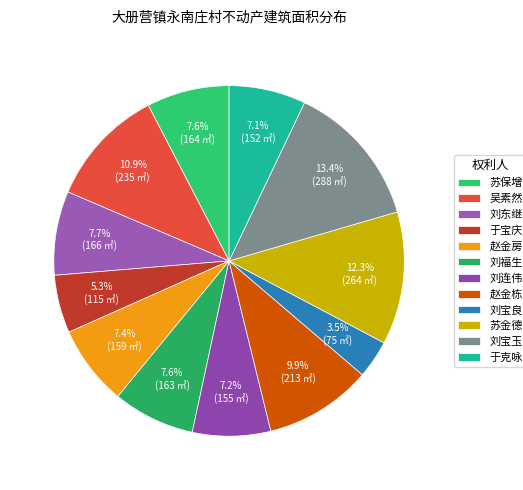

Which slice is the largest?

刘宝玉